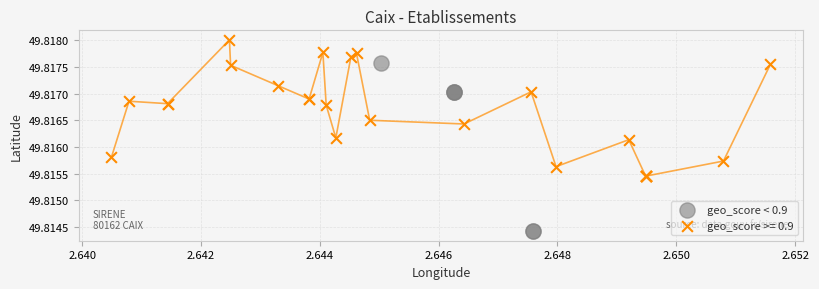

Which series has the largest Y range (max minus min)?

geo_score < 0.9